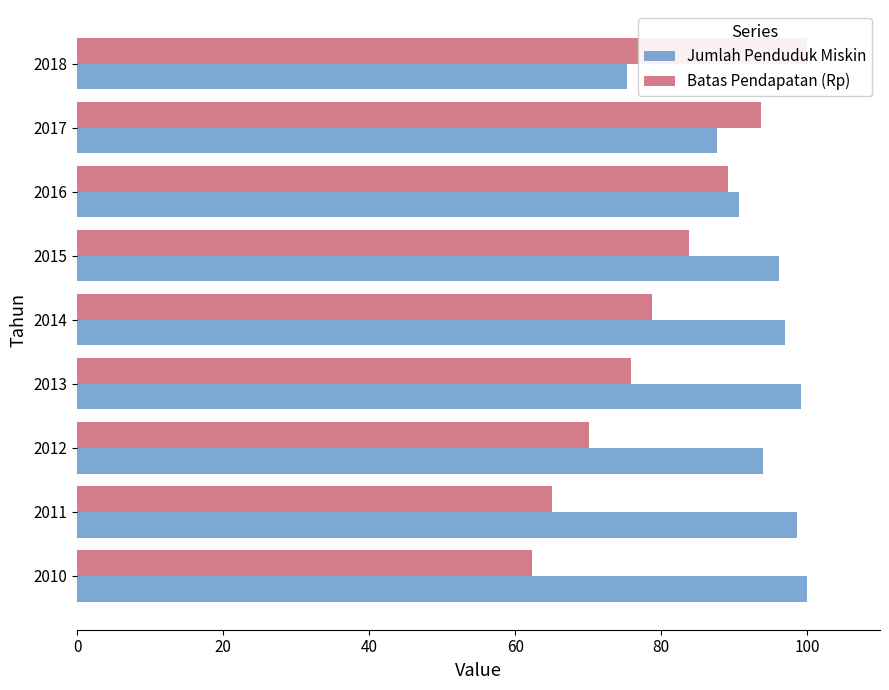

The value of Jumlah Penduduk Miskin at 2010 is 100.0. True or false?

True